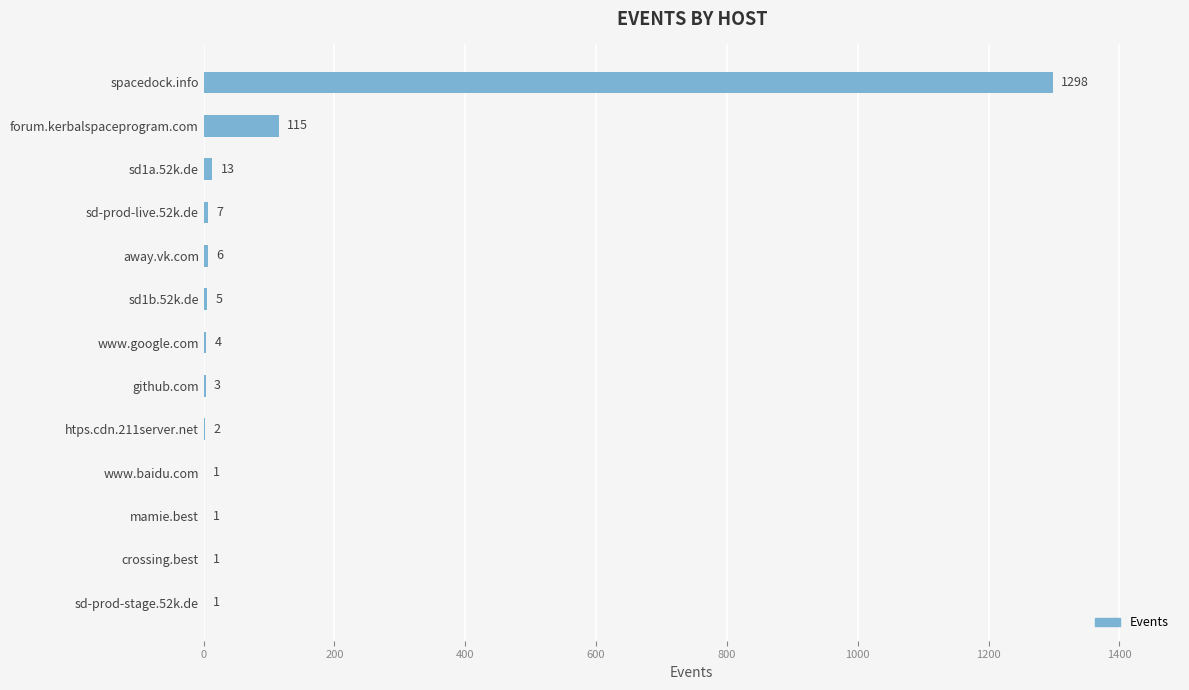

Is it true that the value at mamie.best is 1?

True